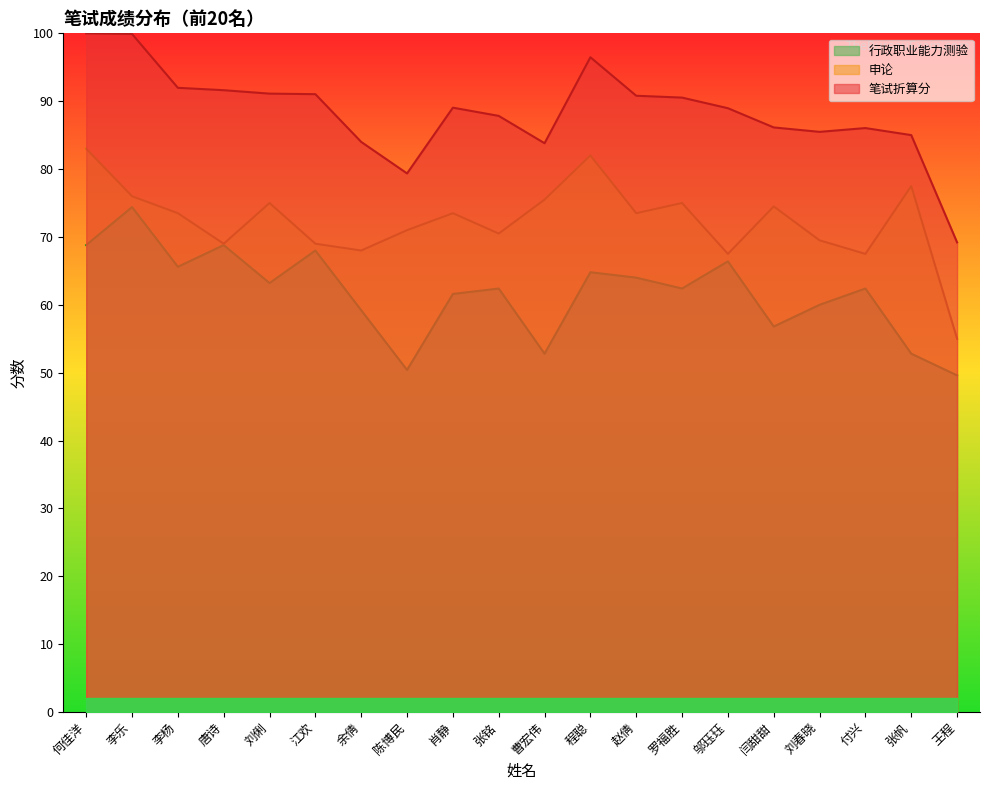

True or false: 申论 and 笔试折算分 intersect in this chart.

False